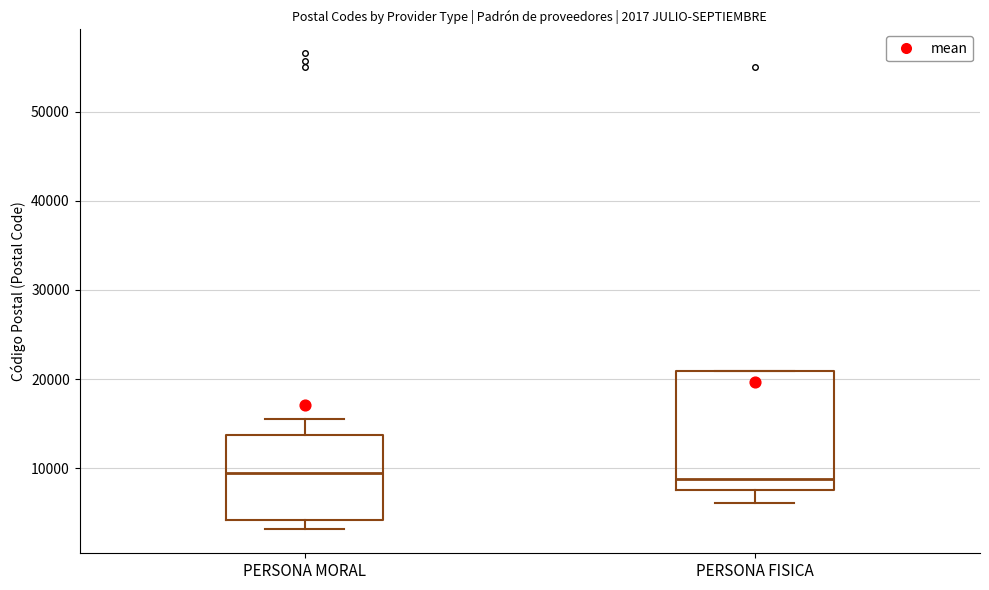

Which box is the tallest, from its lower edge to its upper edge?

PERSONA FISICA